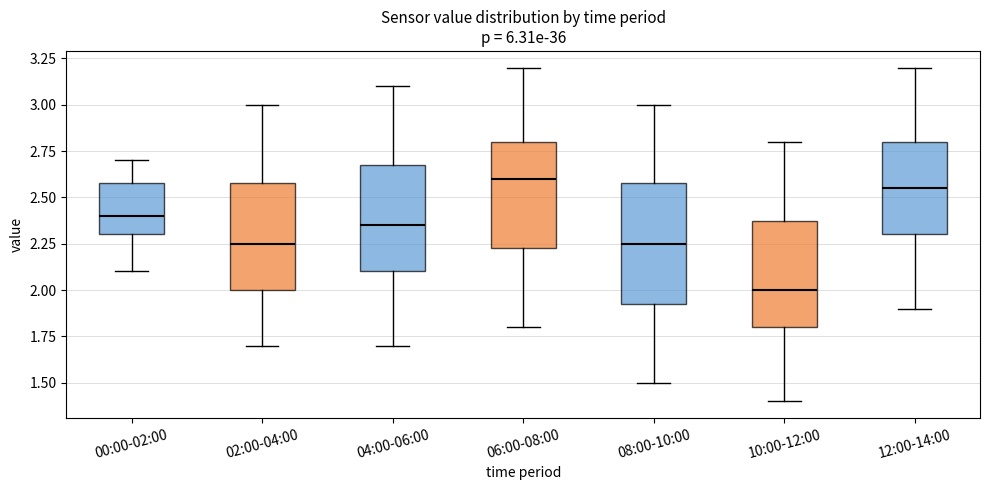

Which box has the lowest median line?

10:00-12:00